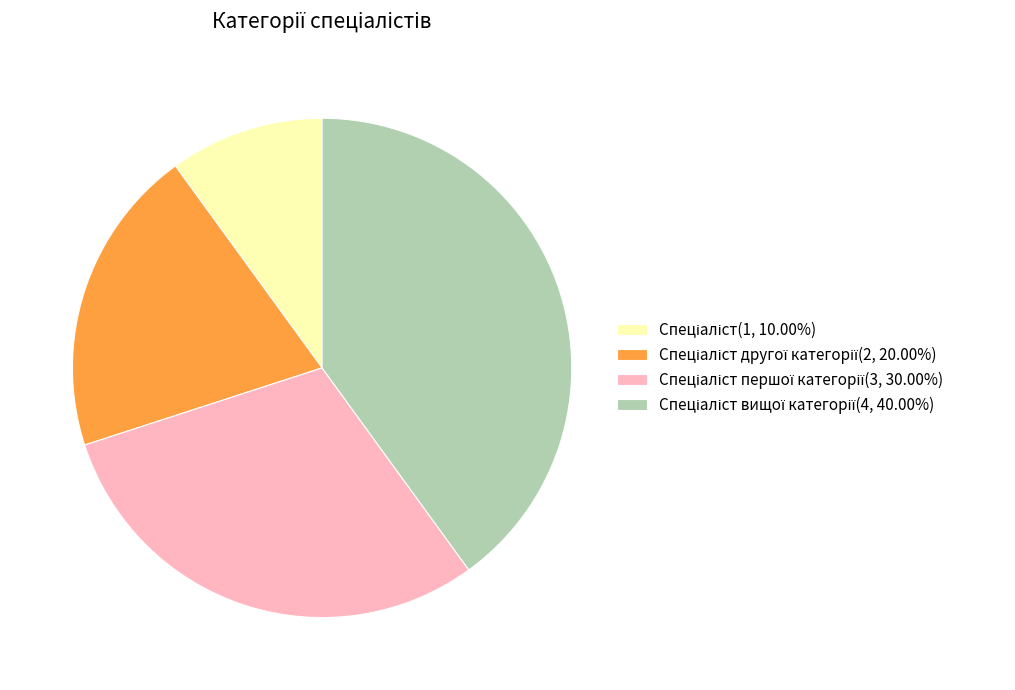

Does any single category account for the majority?

No